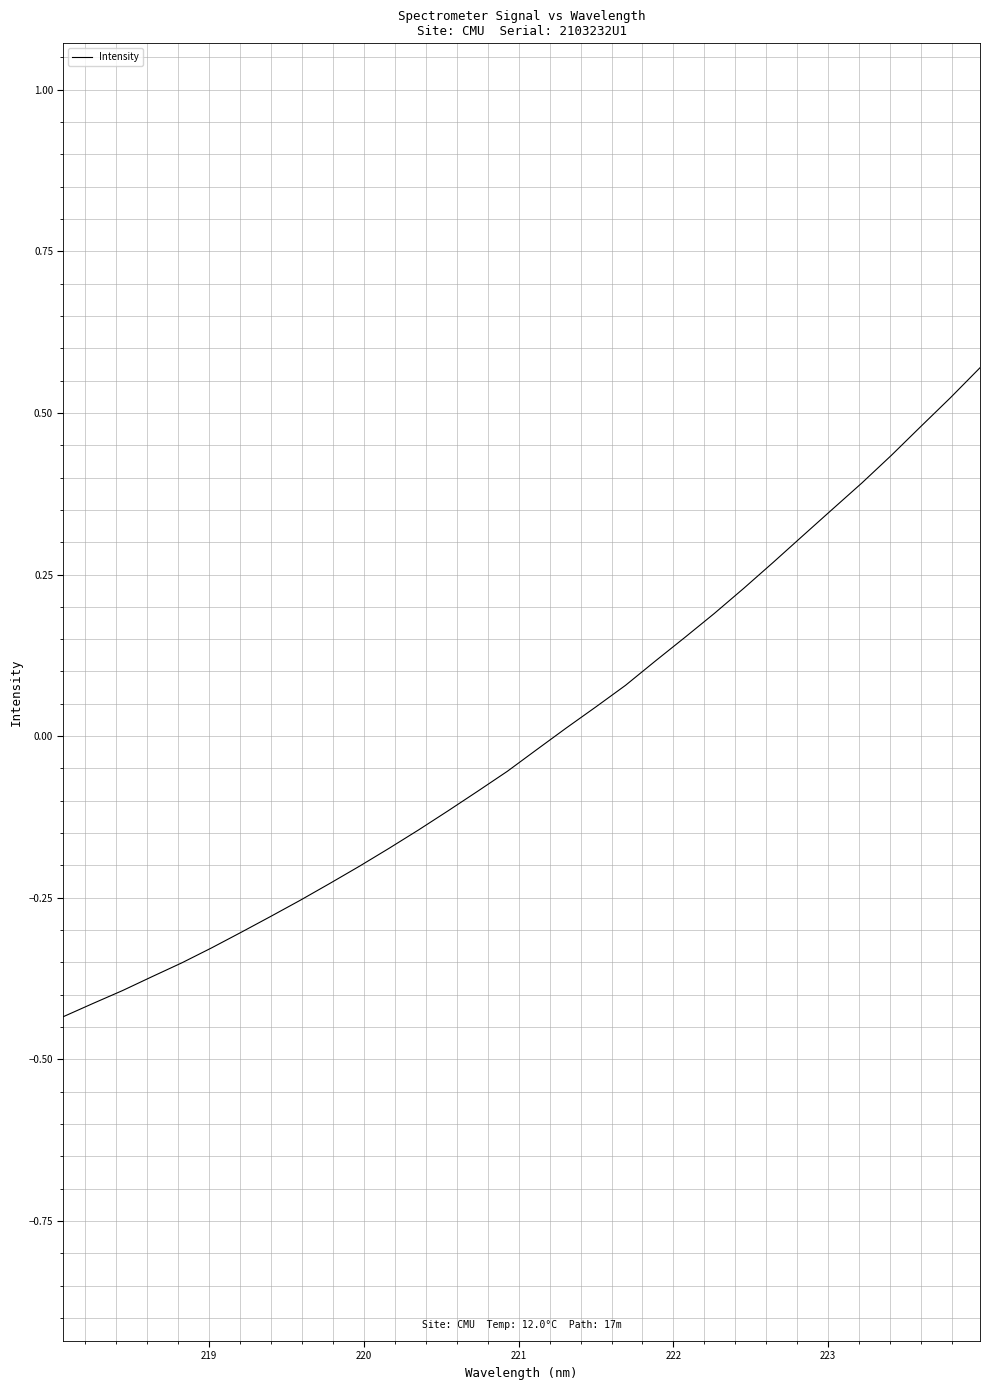

What is the difference between the maximum and minimum values?

1.0